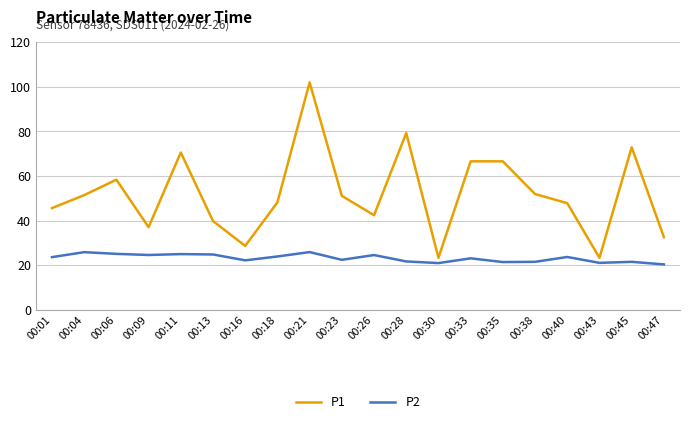

True or false: P2 has more than 1 points higher than both neighbors.

True